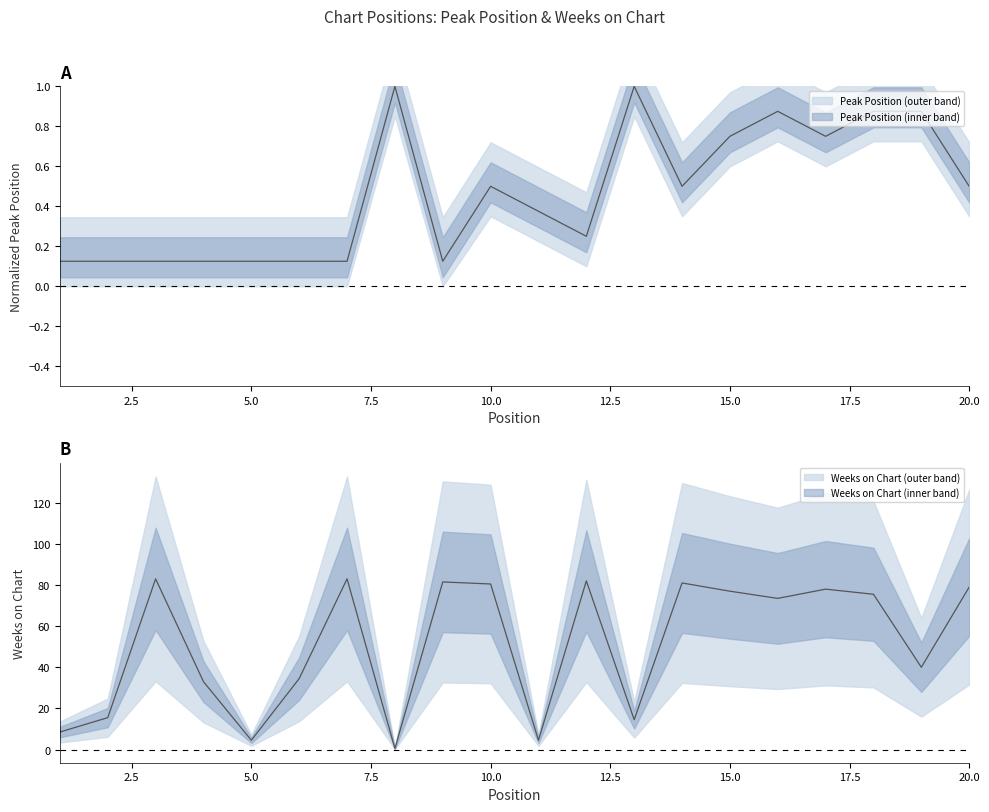

How many lines are shown in the chart?

2